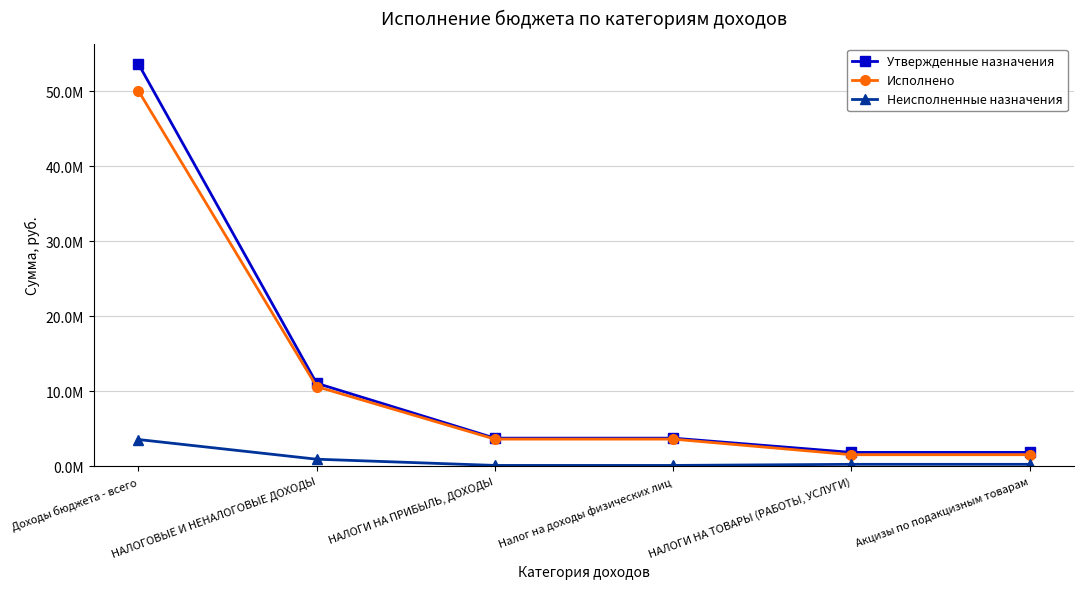

True or false: Исполнено has a value of 14700471.8 at НАЛОГОВЫЕ И НЕНАЛОГОВЫЕ ДОХОДЫ.

False